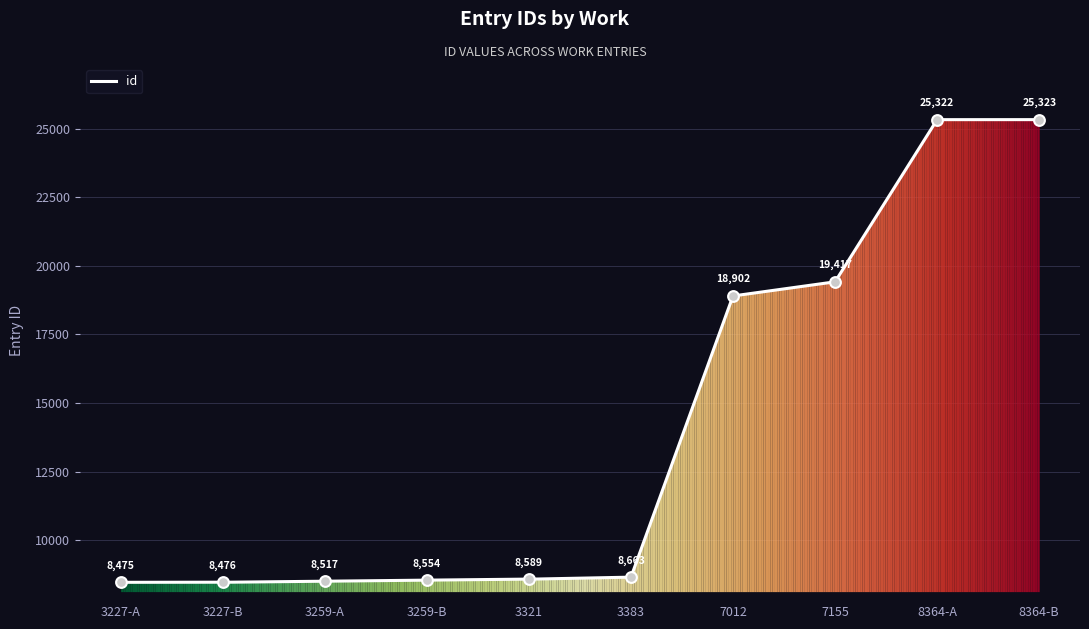

What is the ratio of the value at 8364-A to the value at 3259-A?

3.0